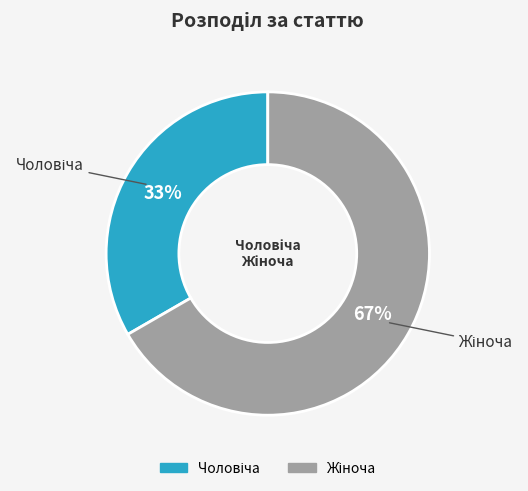

Is there a majority slice in this chart?

Yes